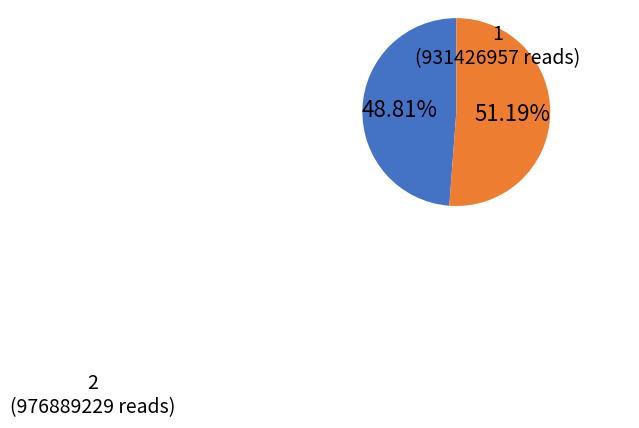

Is there a majority slice in this chart?

Yes